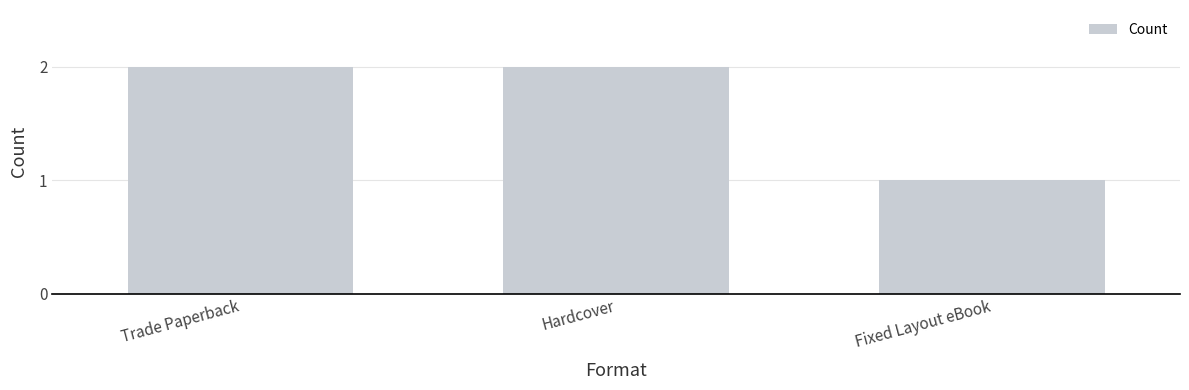

What is the label of the 2nd bar from the right?

Hardcover